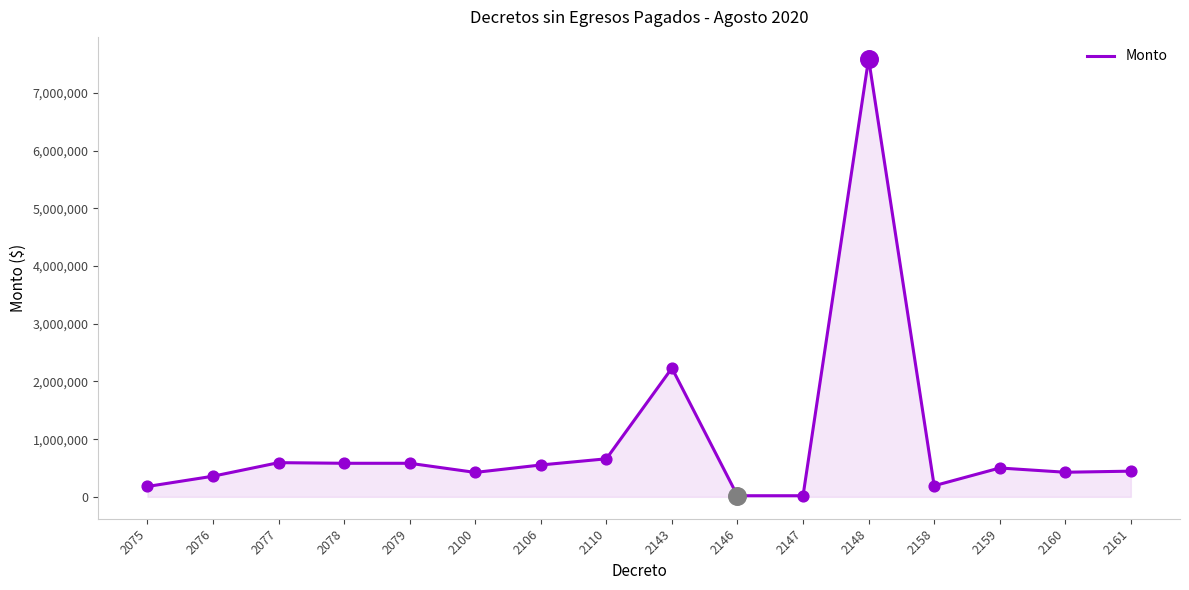

What is the ratio of the value at 2100 to the value at 2160?

1.0